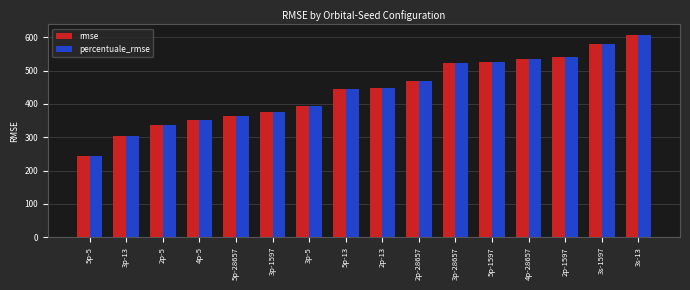

What is the sum of the percentuale_rmse values at 3p-28657 and 5p-13?

968.0